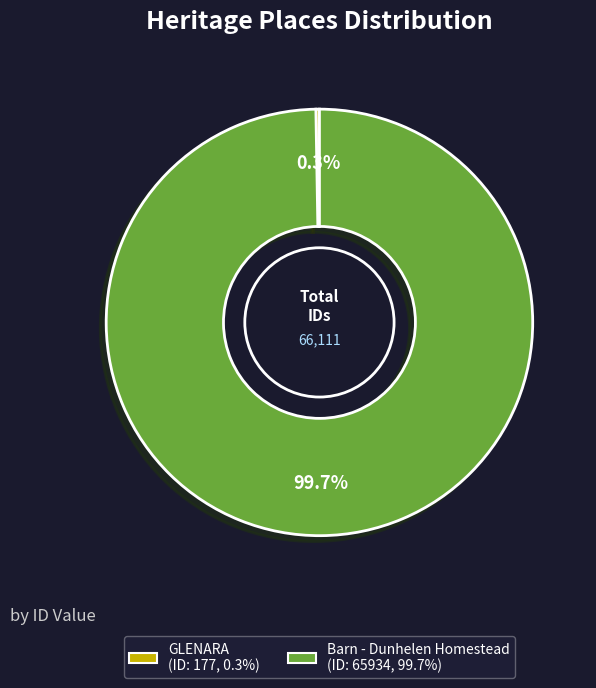

What portion of the pie excludes Barn - Dunhelen Homestead?

0.3%